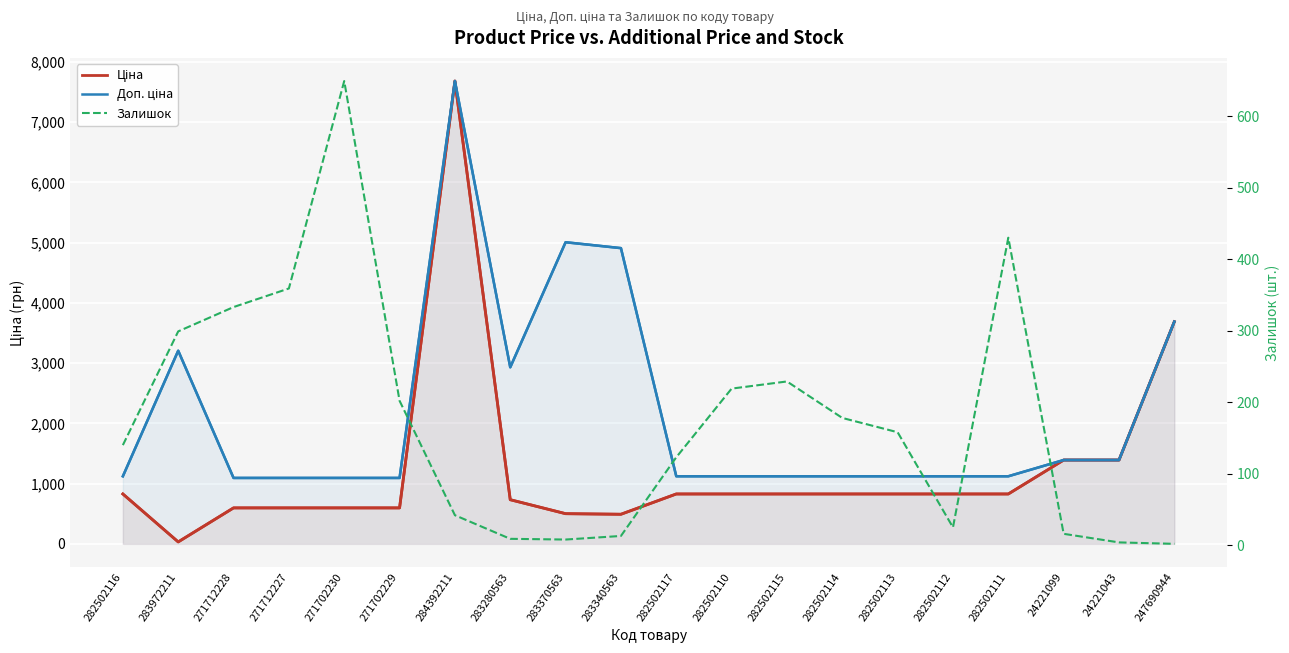

What are all the series names shown in the legend?

Ціна, Доп. ціна, Залишок